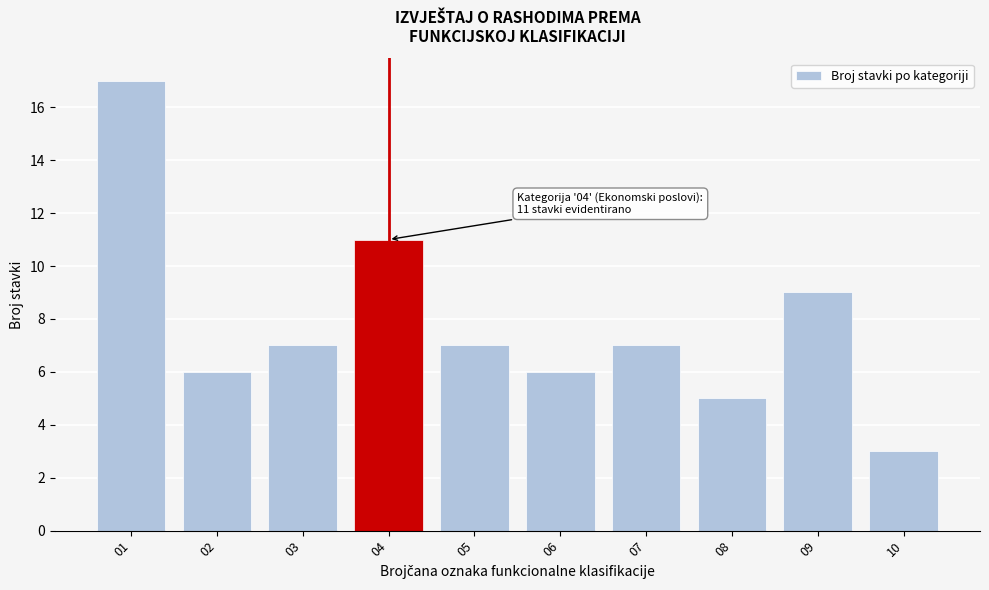

Reading left to right, extract all data points from this chart.

17	6	7	11	7	6	7	5	9	3